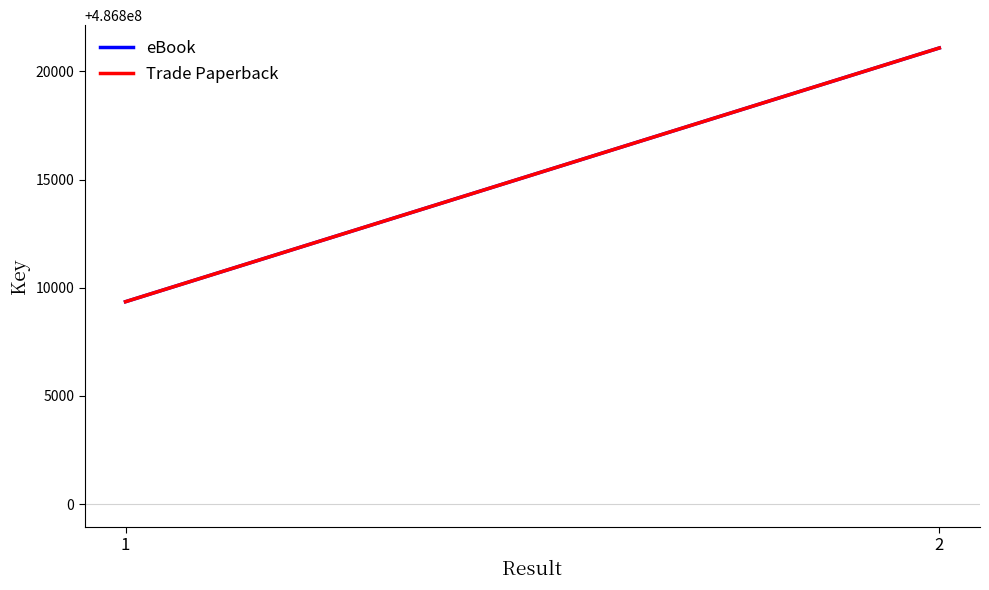

Does the chart display data point markers on the line(s)?

No